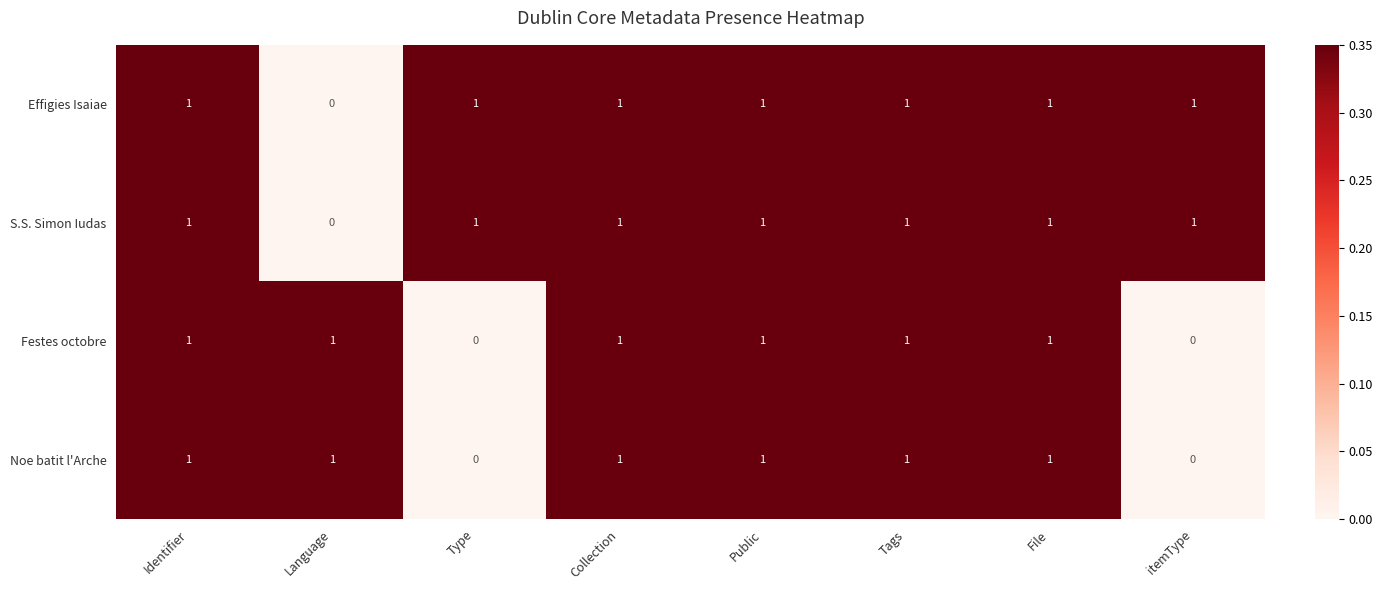

At how many categories does at least one series exceed 0?

8